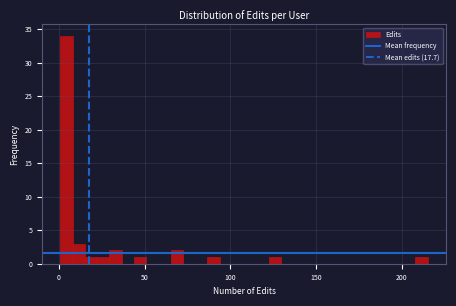

Around what value on the x-axis is the tallest bar? Give the approximate position of its centre, as read against the axis.

5